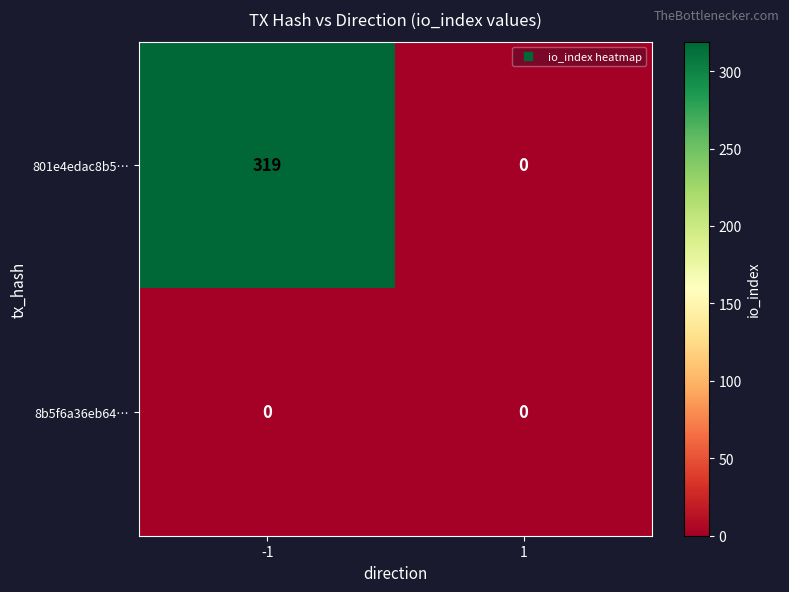

What is the total value across all series at -1?

319